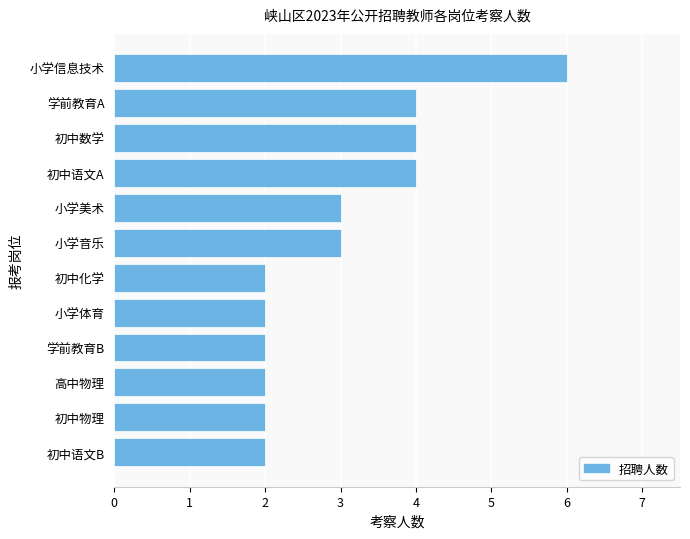

What is the sum of all values?

36